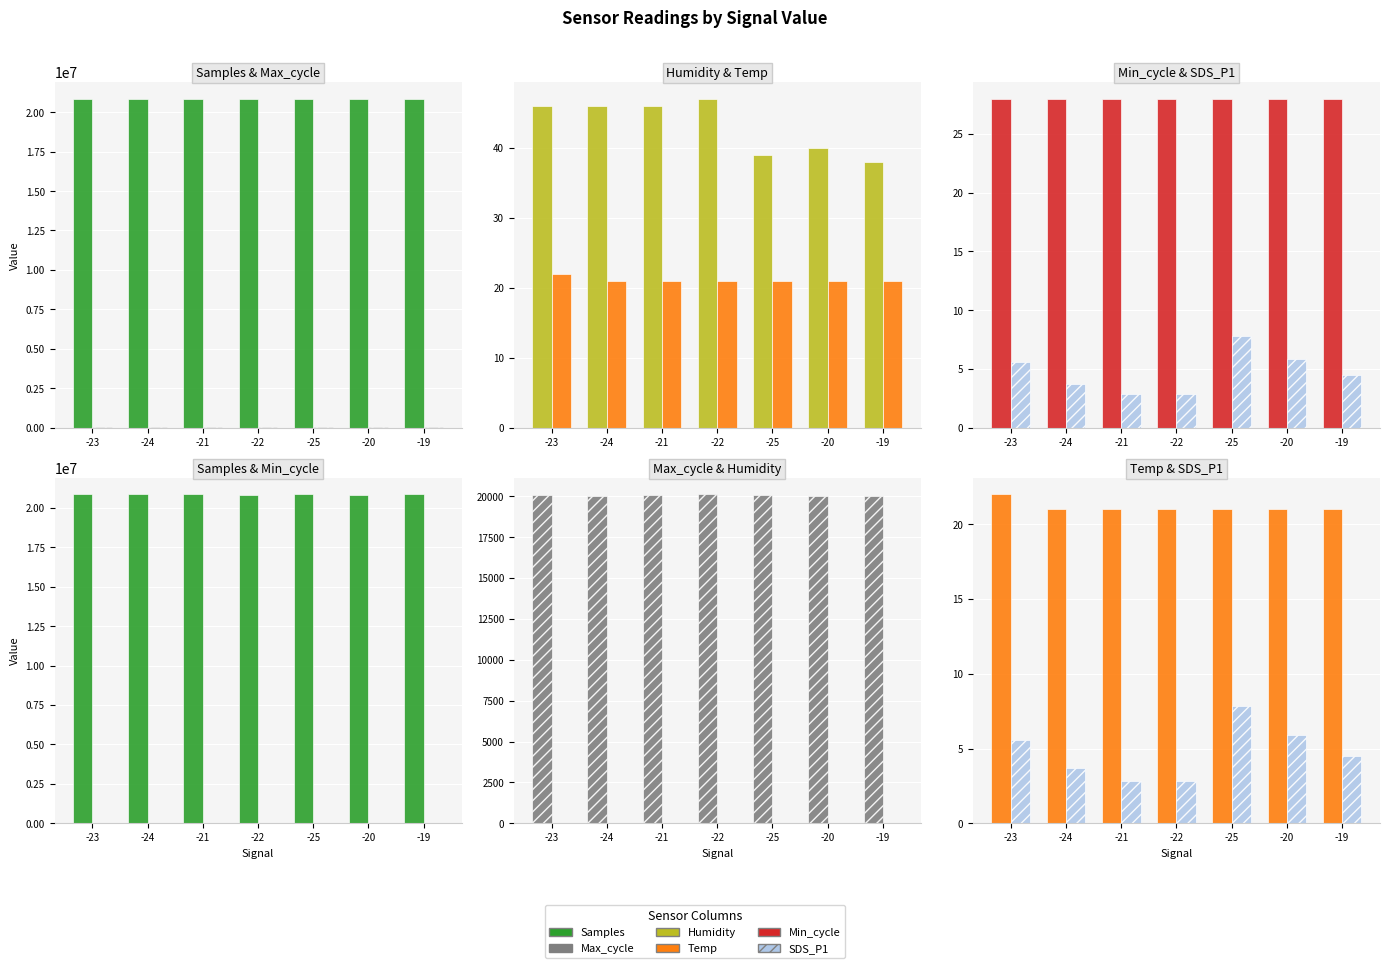

How many Temp values are between 21 and 22?

7